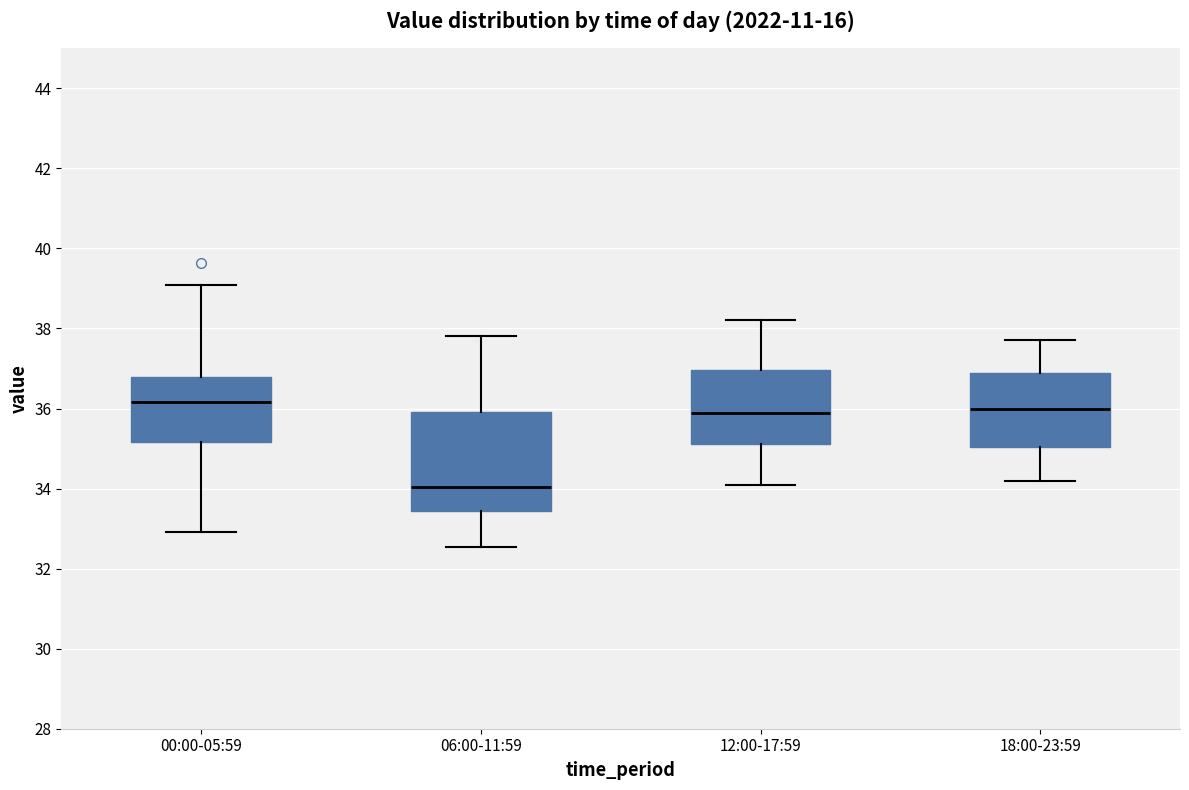

Comparing the boxes themselves (not the whiskers), which one is the tallest?

06:00-11:59